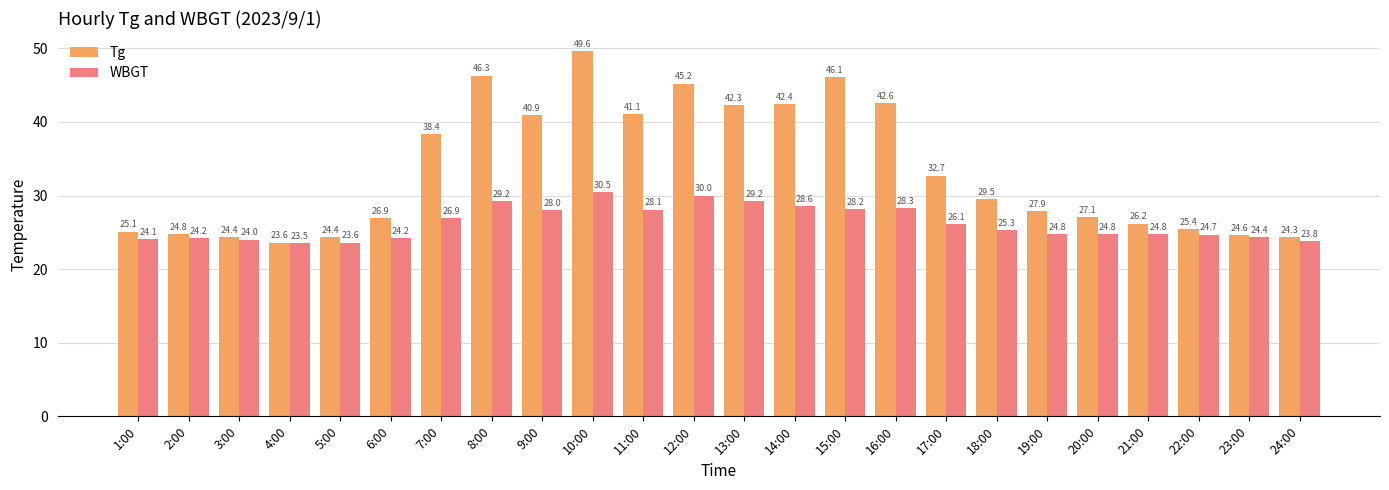

What is the label of the 15th bar from the right?

10:00